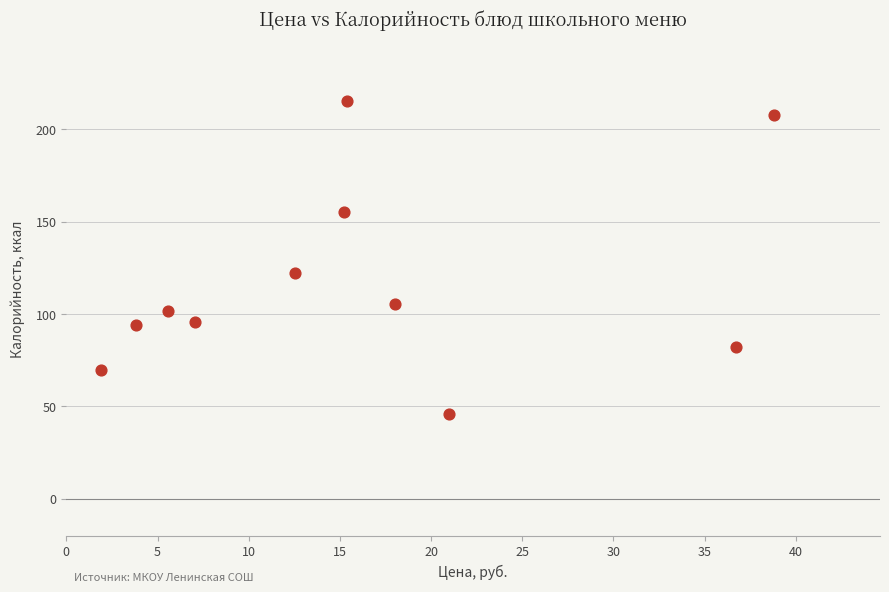

What Y value in the scatter plot is closest to 130?

122.0